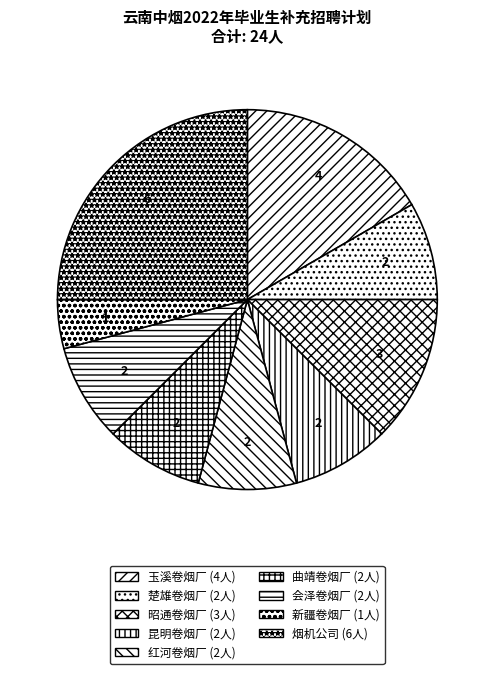

To the nearest percent, what is the difference between the 新疆卷烟厂 and 会泽卷烟厂 slice percentages?

4%